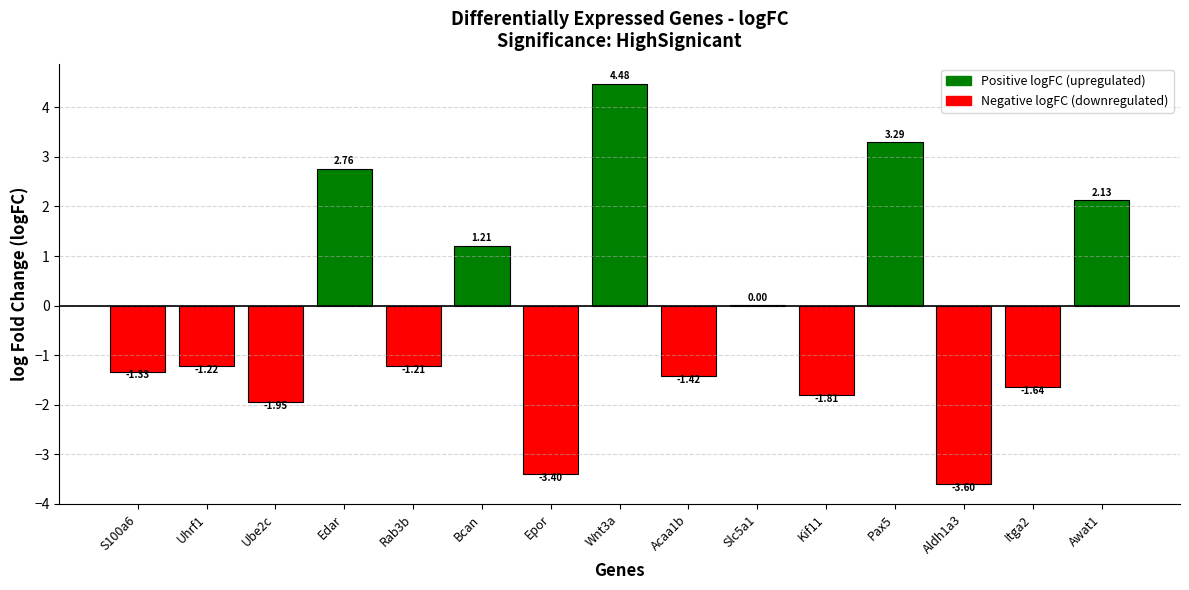

Between Itga2 and S100a6, which is larger?

S100a6